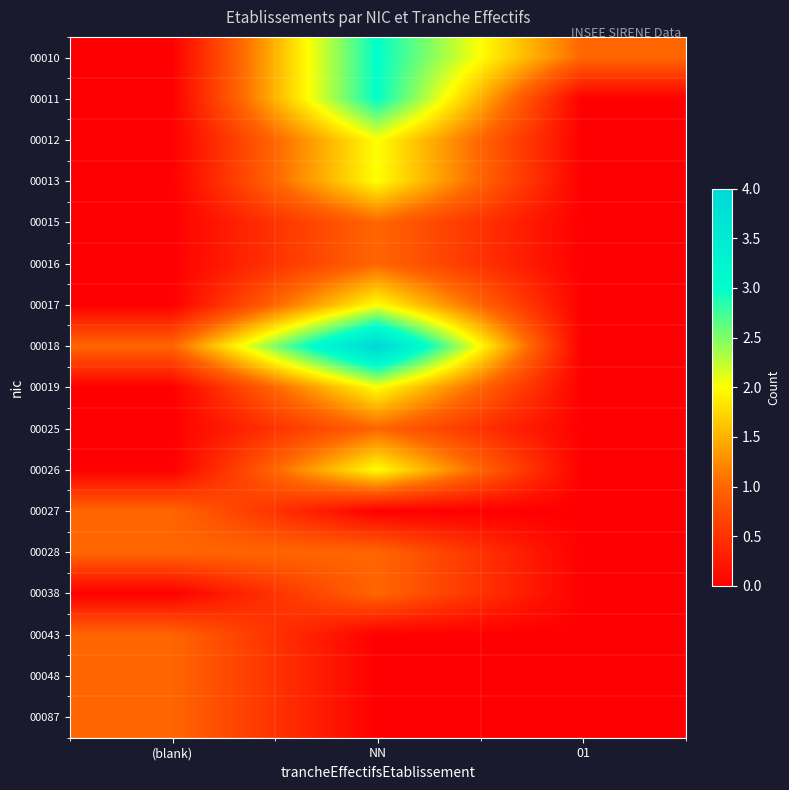

What is the total value across all series at NN?

25